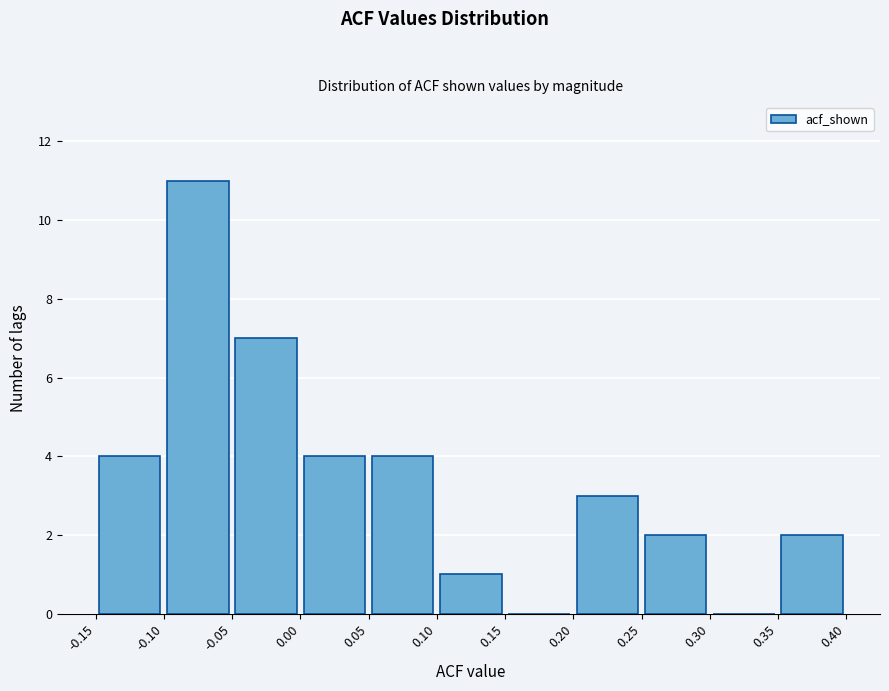

Reading left to right, transcribe this chart: for each bar, give the range it covers on the x-axis and its height. The values are not printed on the chart, so give them approximately, as read against the axis.

-0.15 to -0.10: 4
-0.10 to -0.05: 11
-0.05 to 0.00: 7
0.00 to 0.05: 4
0.05 to 0.10: 4
0.10 to 0.15: 1
0.15 to 0.20: 0
0.20 to 0.25: 3
0.25 to 0.30: 2
0.30 to 0.35: 0
0.35 to 0.40: 2